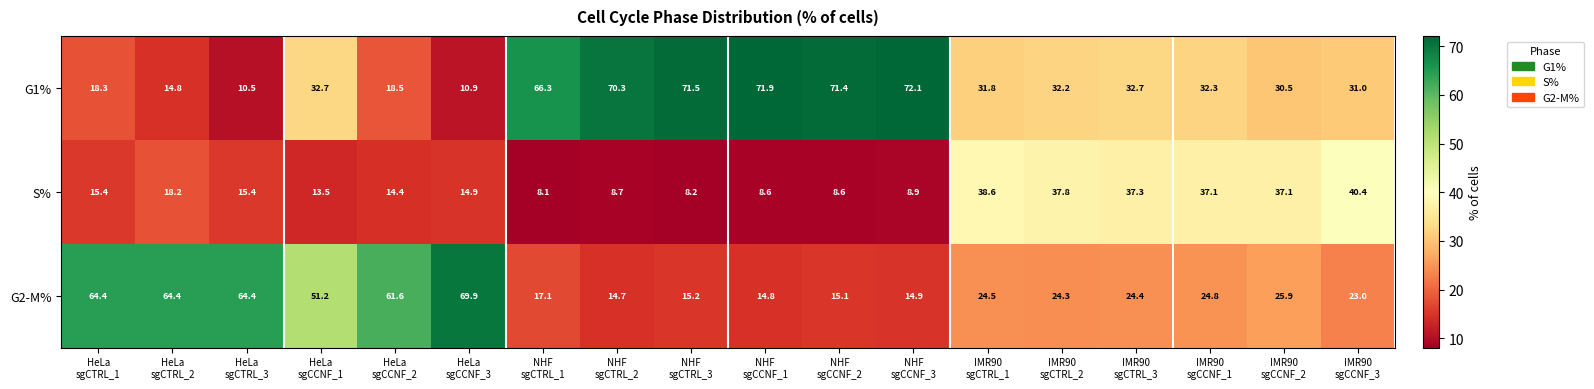

Which series has the largest range (max minus min)?

G1%